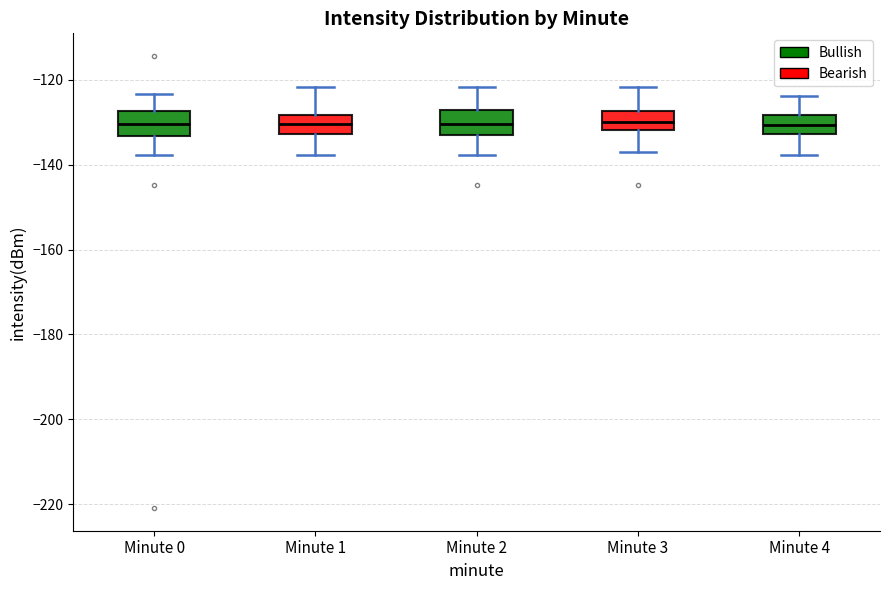

Reading left to right, read every box against the y-axis: the position of its median line, the range the box covers, and the ends of its whiskers. The values are not printed on the chart, so give them approximately, as read against the axis.

Minute 0: median -130, box -134 to -128, whiskers -138 to -124
Minute 1: median -130, box -132 to -128, whiskers -138 to -122
Minute 2: median -130, box -134 to -128, whiskers -138 to -122
Minute 3: median -130, box -132 to -128, whiskers -138 to -122
Minute 4: median -130, box -132 to -128, whiskers -138 to -124